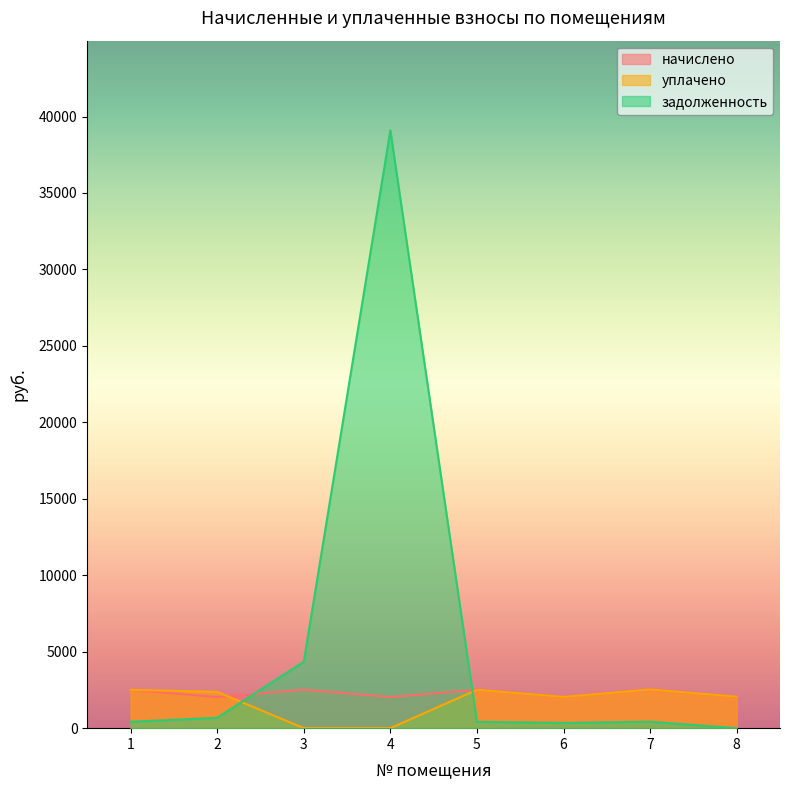

What is the value of the уплачено point at the 6th from the left?

2043.2